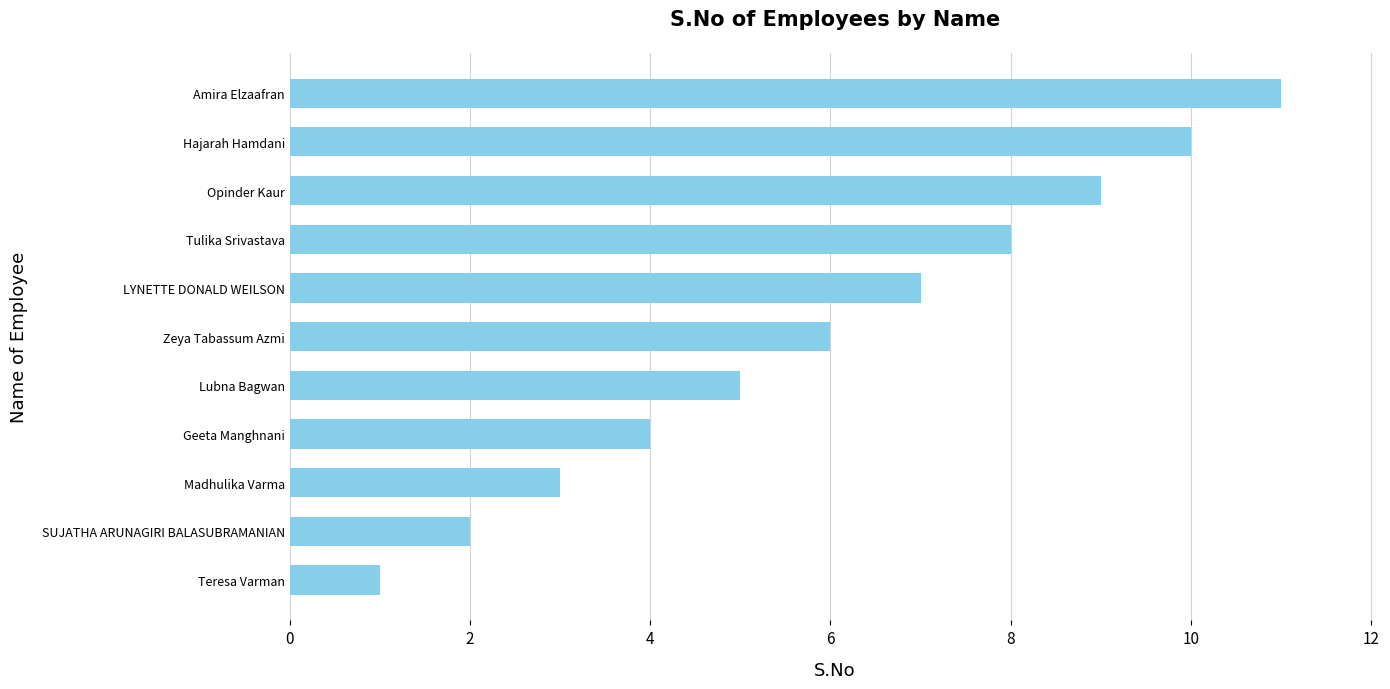

What is the sum of all values?

66